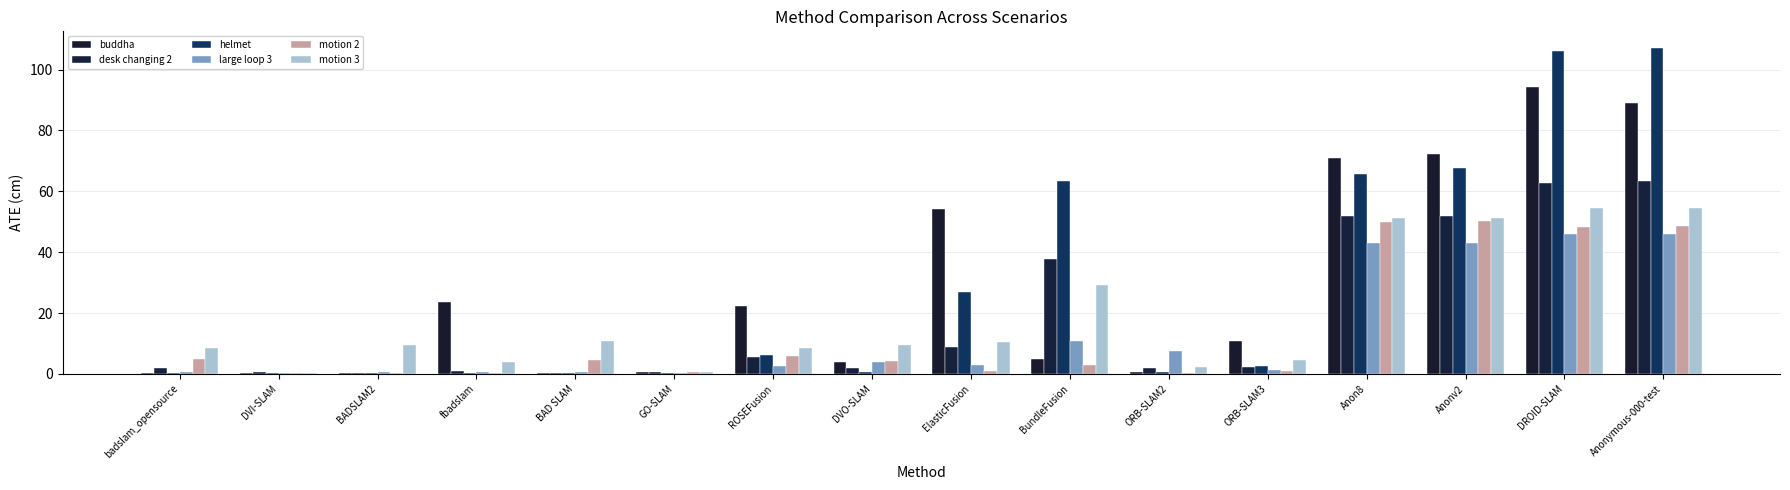

What is the value of the helmet bar at the 8th from the left?

0.6